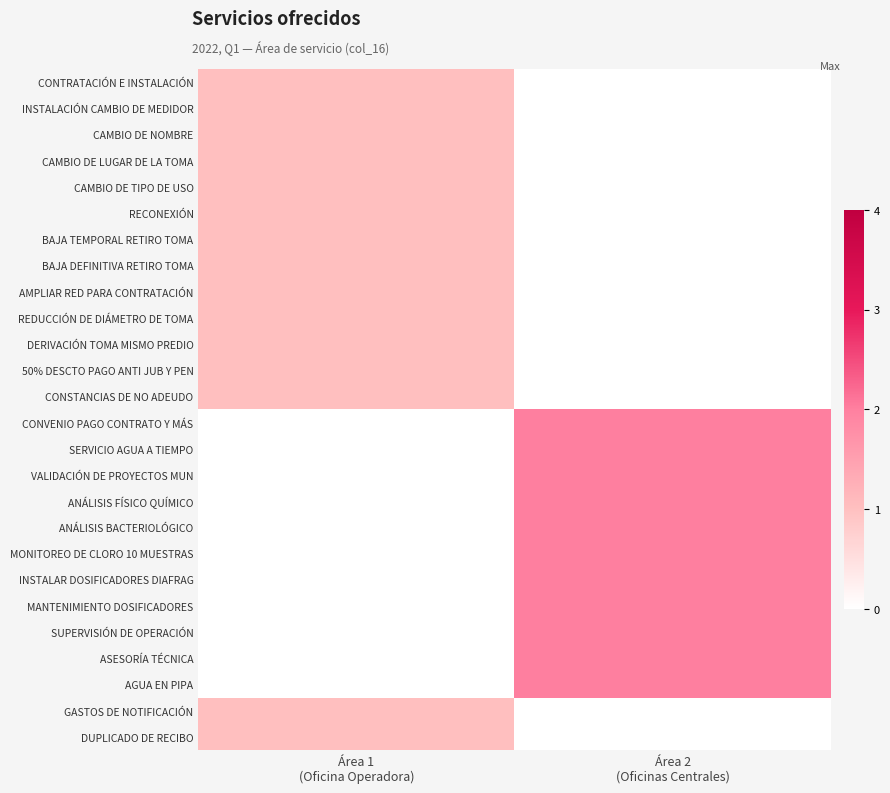

Which series has the largest range (max minus min)?

CONVENIO PAGO CONTRATO Y MÁS